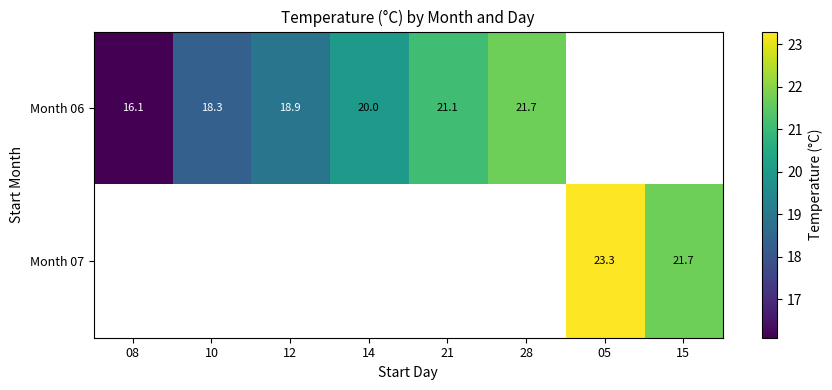

True or false: Month 07 has a value of 21.7 at 15.

True